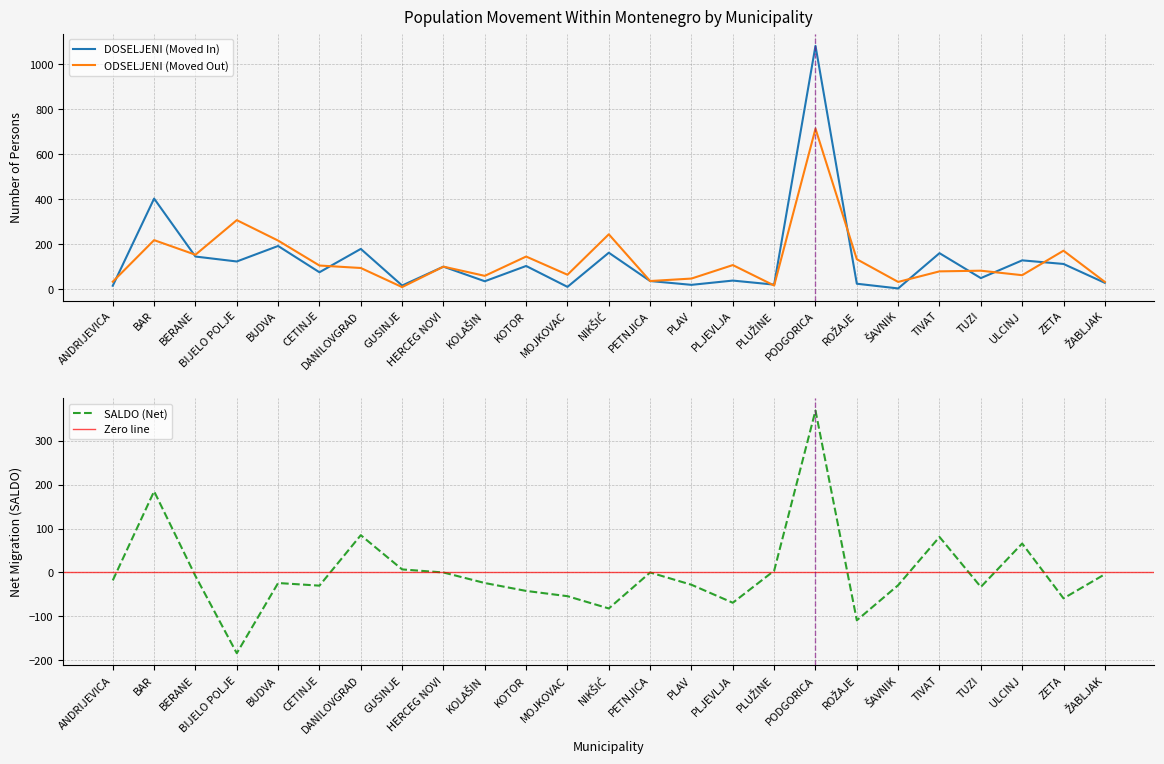

Which series has the largest total across all categories?

DOSELJENI (Moved In)